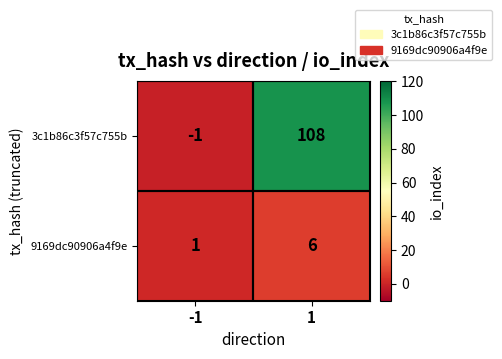

Between -1 and 1, which series saw the biggest shift?

3c1b86c3f57c755b